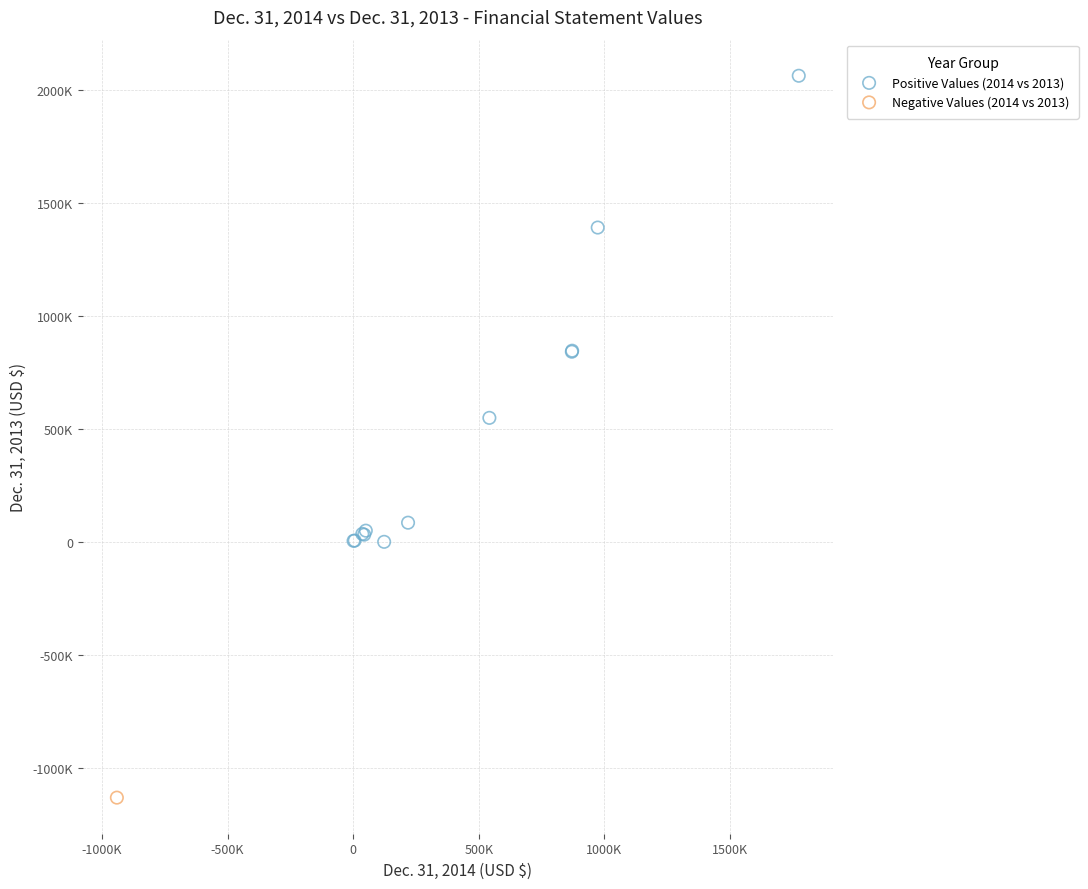

What are all the series names shown in the legend?

Positive Values (2014 vs 2013), Negative Values (2014 vs 2013)